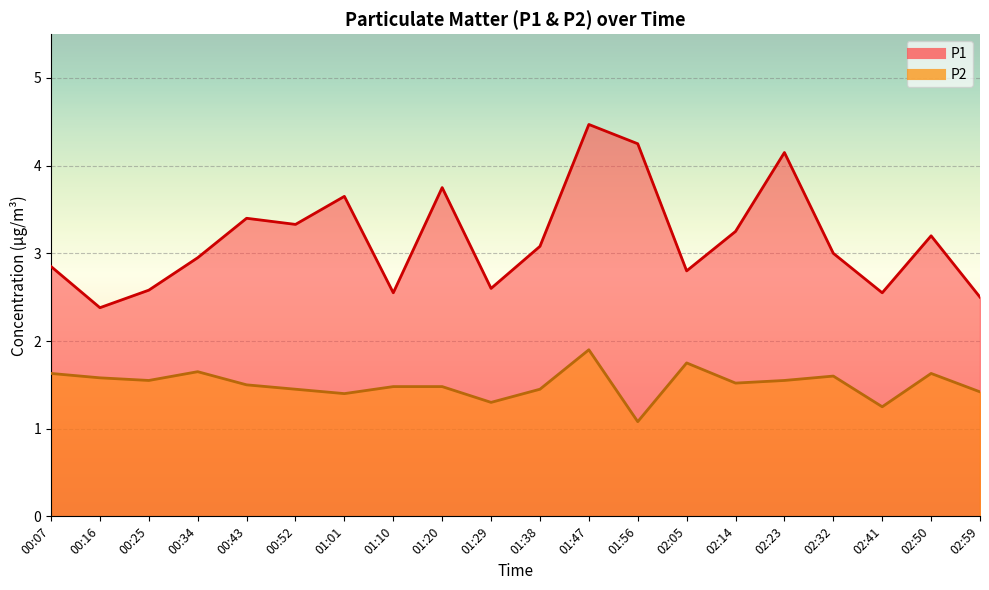

True or false: P2 has more than 2 points higher than both neighbors.

True